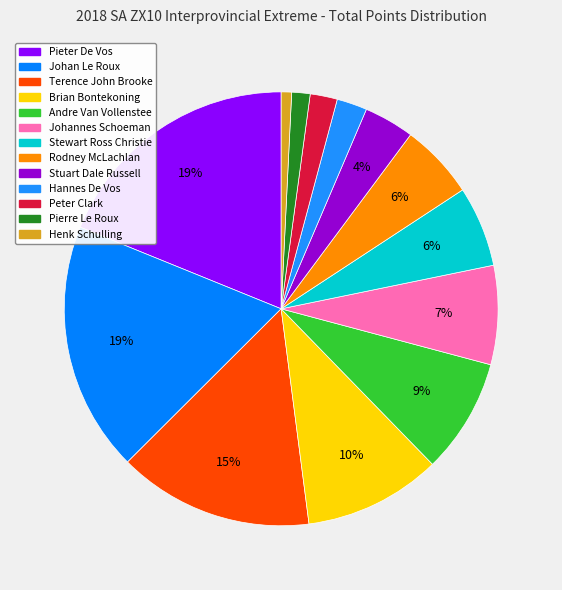

Is it true that Andre Van Vollenstee is 9% of the pie?

True